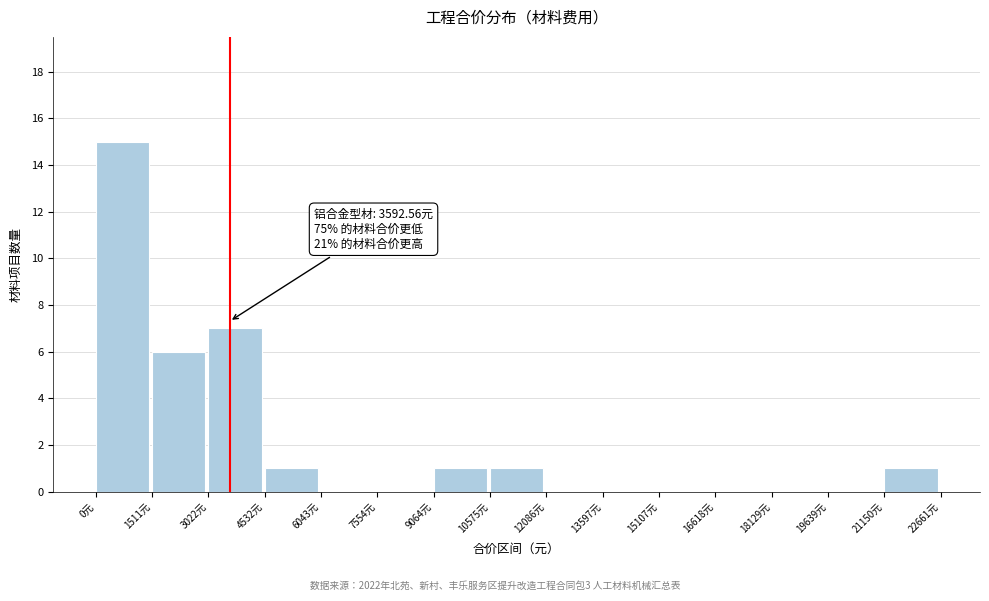

Over which range of the x-axis is the bar tallest?

0 to 1600